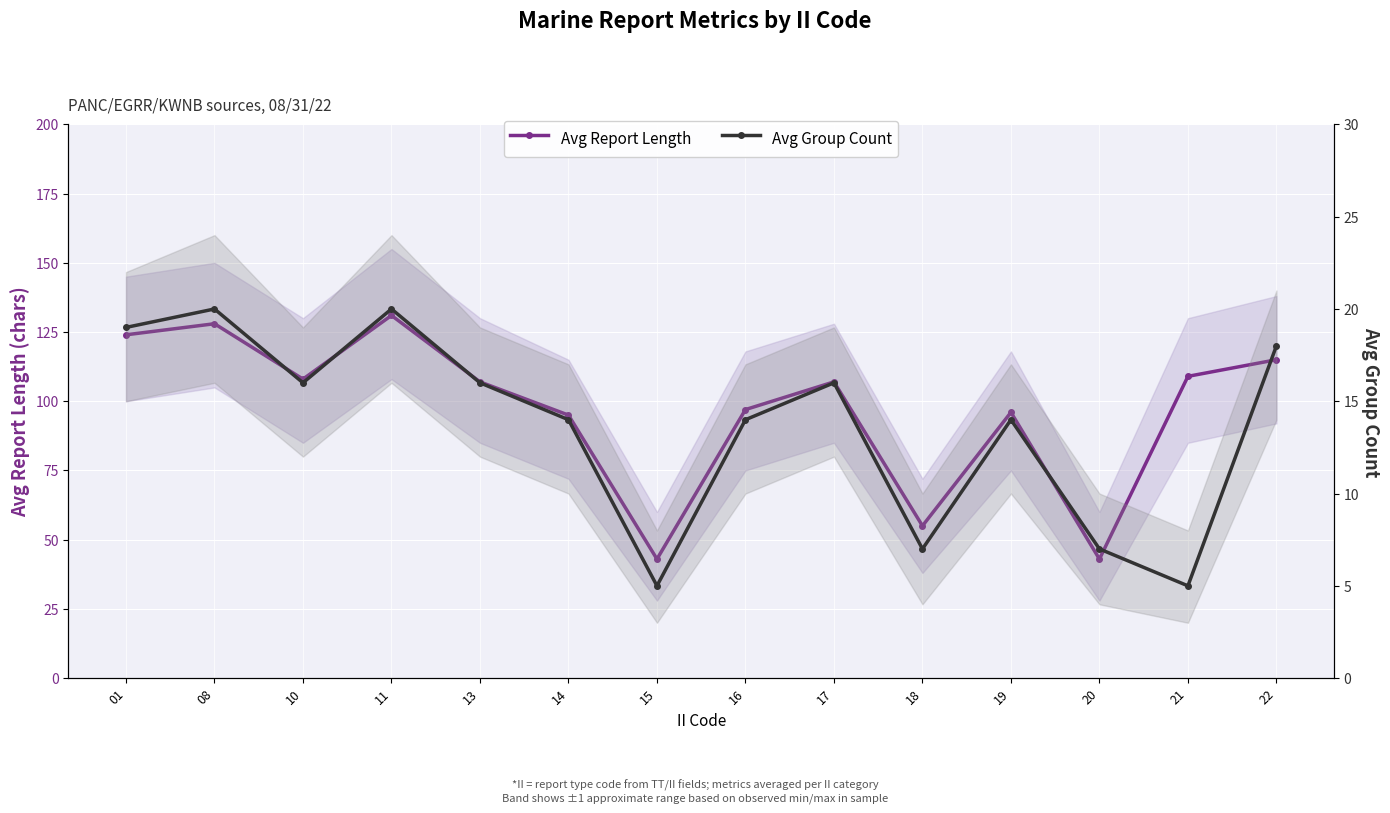

True or false: Avg Group Count has a value of 2 at 18.

False